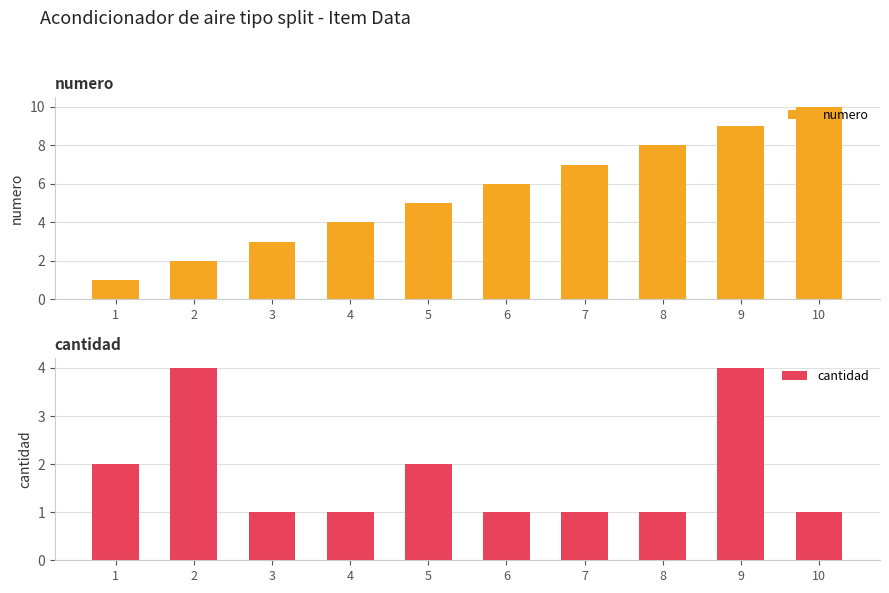

How many bars are there in total?

20